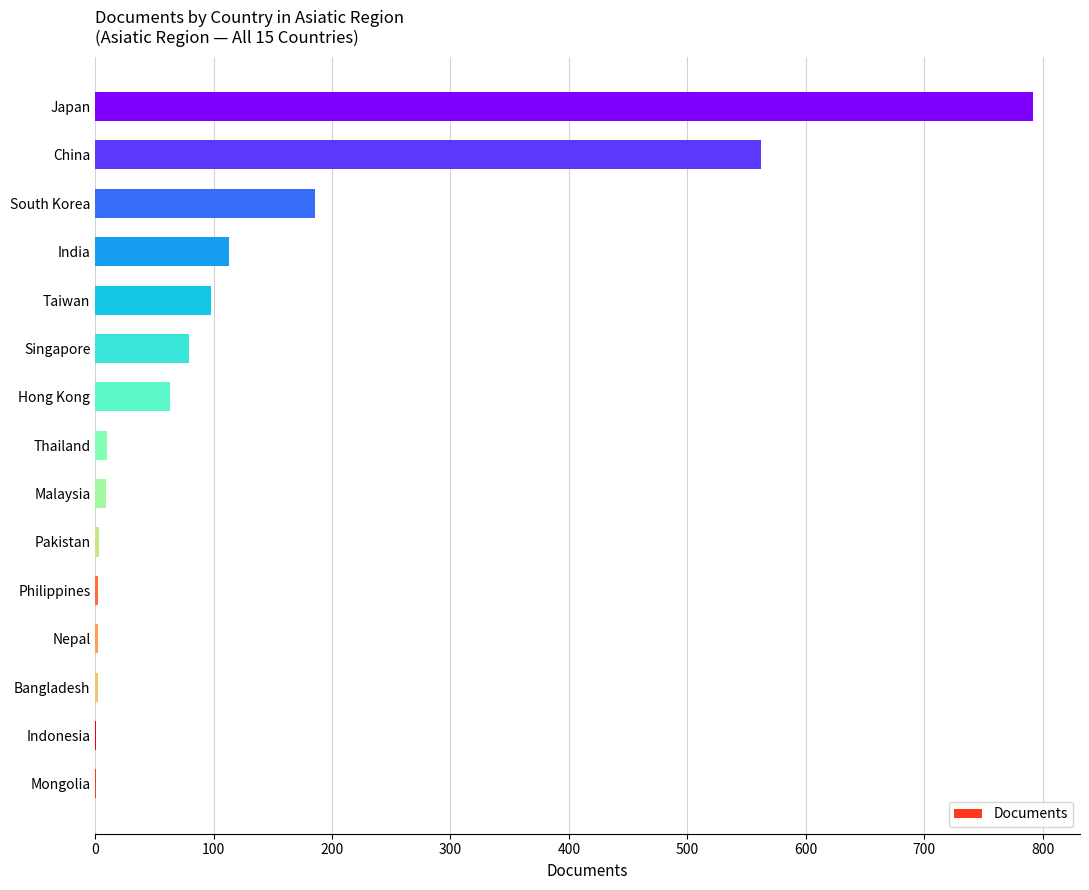

Between Singapore and India, which is larger?

India